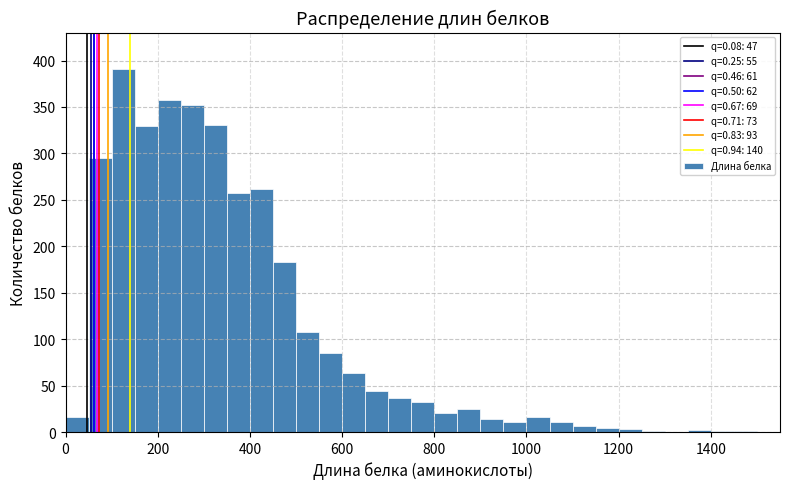

Read against the x-axis, roughly where is the centre of the tallest bar?

120